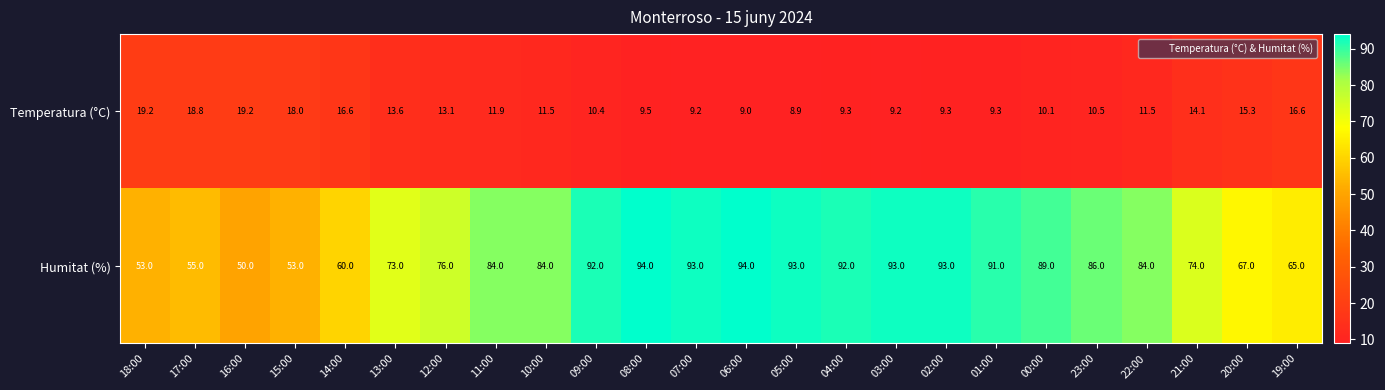

List the series in order of their overall mean, highest first.

Humitat (%), Temperatura (°C)